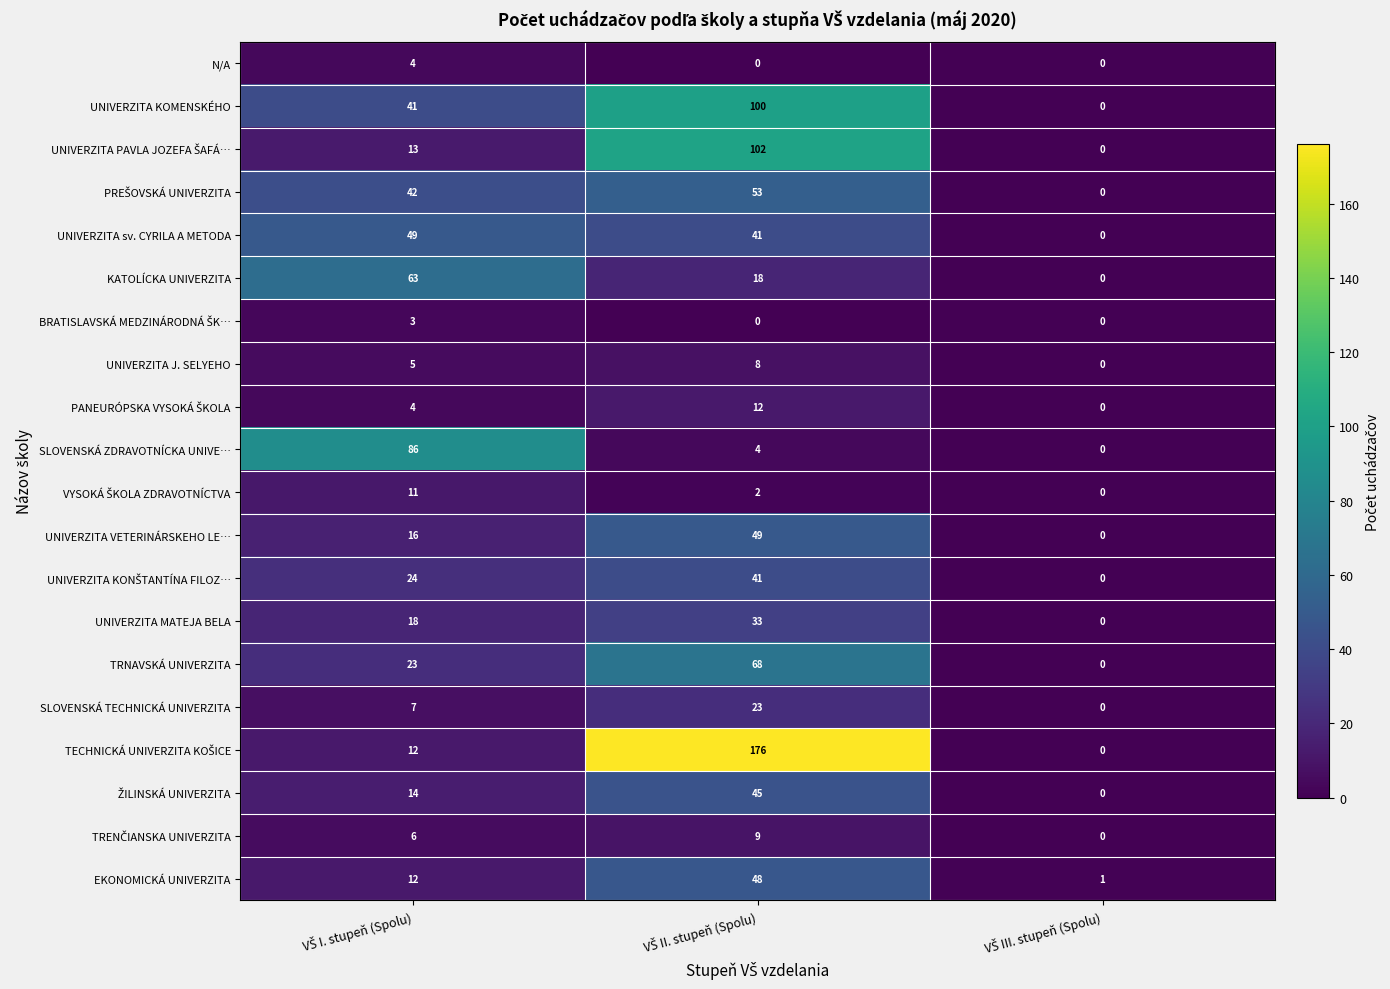

What is the difference between the maximum and minimum values in the UNIVERZITA KOMENSKÉHO series?

100